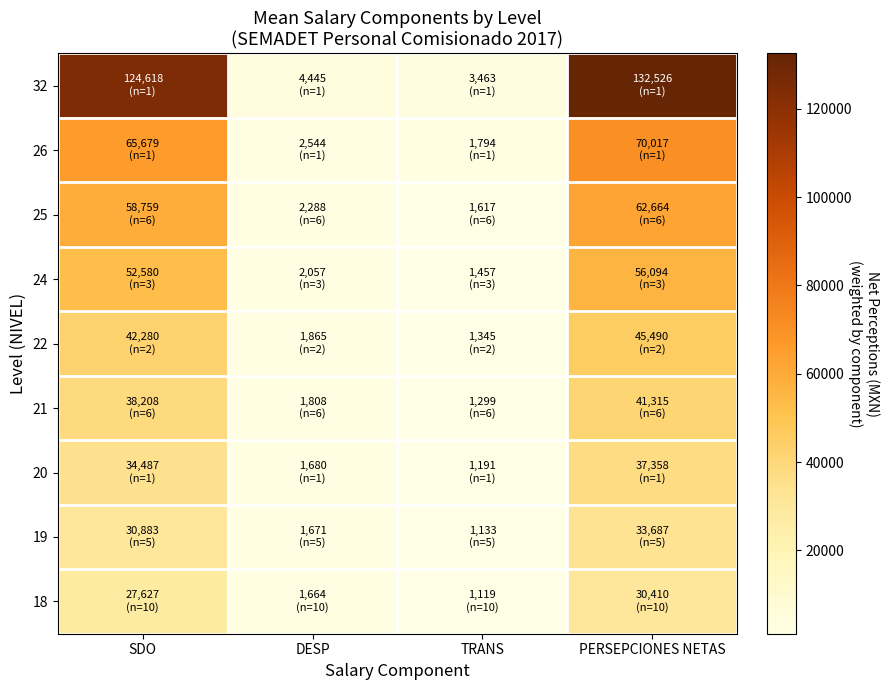

Reading left to right, what are all the values shown in this chart?

32: SDO=124618	DESP=4445	TRANS=3463	PERSEPCIONES NETAS=132526
26: SDO=65679	DESP=2544	TRANS=1794	PERSEPCIONES NETAS=70017
25: SDO=58759	DESP=2288	TRANS=1617	PERSEPCIONES NETAS=62664
24: SDO=52580	DESP=2057	TRANS=1457	PERSEPCIONES NETAS=56094
22: SDO=42280	DESP=1865	TRANS=1345	PERSEPCIONES NETAS=45490
21: SDO=38208	DESP=1808	TRANS=1299	PERSEPCIONES NETAS=41315
20: SDO=34487	DESP=1680	TRANS=1191	PERSEPCIONES NETAS=37358
19: SDO=30883	DESP=1671	TRANS=1133	PERSEPCIONES NETAS=33687
18: SDO=27627	DESP=1664	TRANS=1119	PERSEPCIONES NETAS=30410